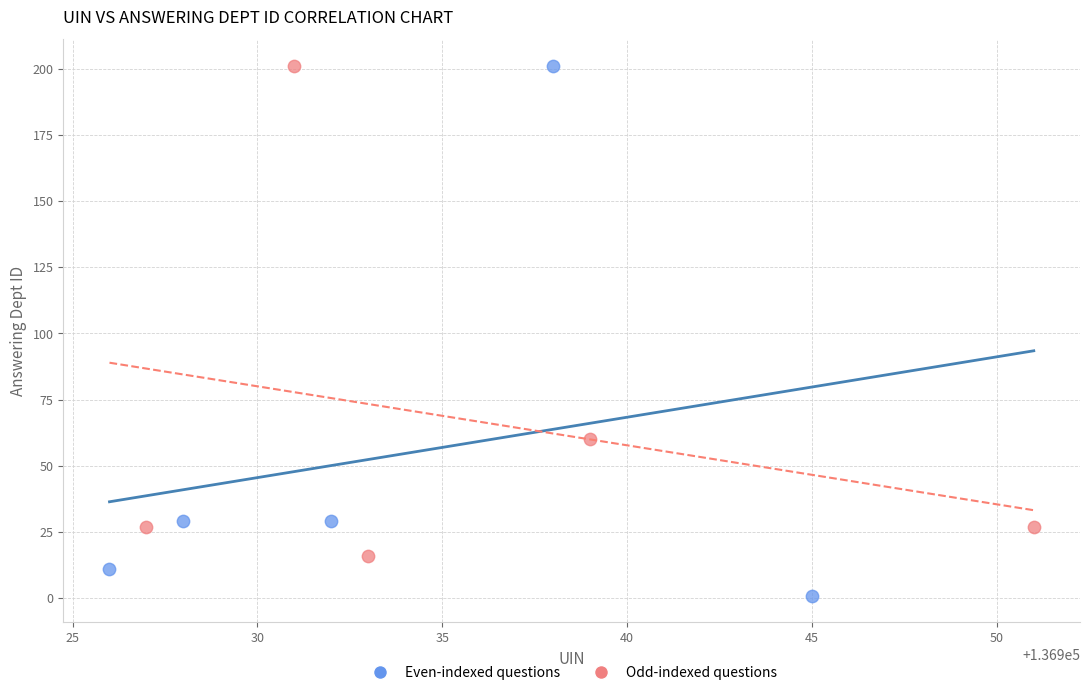

Which series reaches the minimum Y coordinate?

Even-indexed questions